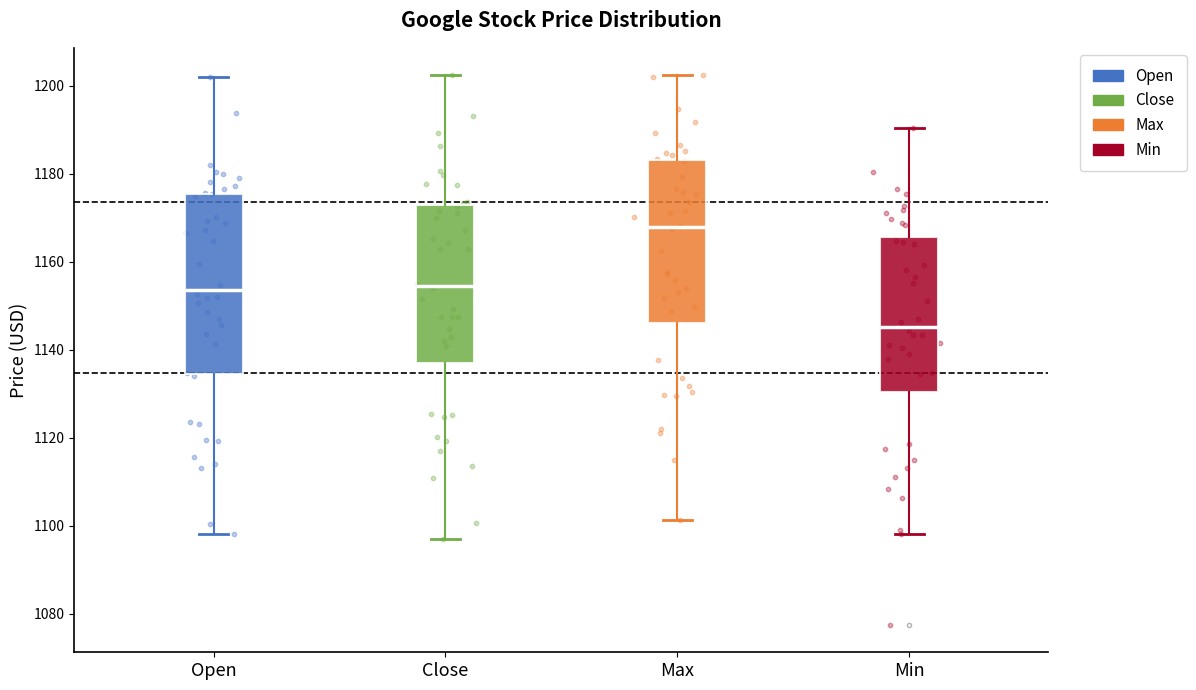

Which box is the tallest, from its lower edge to its upper edge?

Open